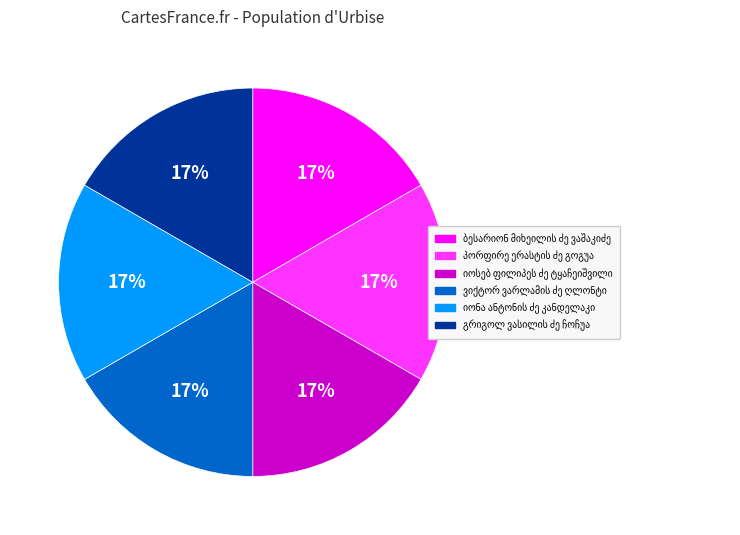

To the nearest percent, what is the average slice percentage?

17%